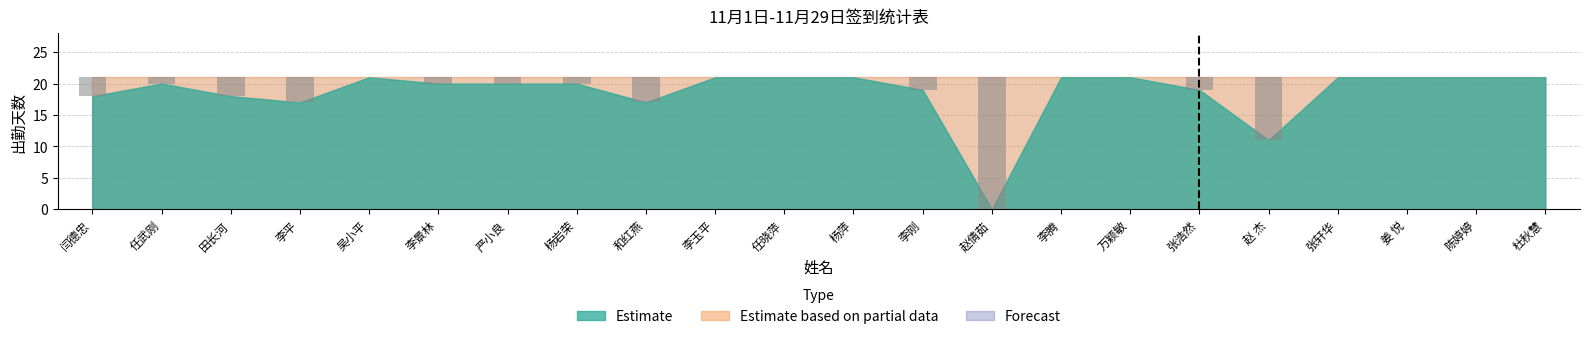

Is it true that Estimate based on partial data equals 10 at 赵倩茹?

False